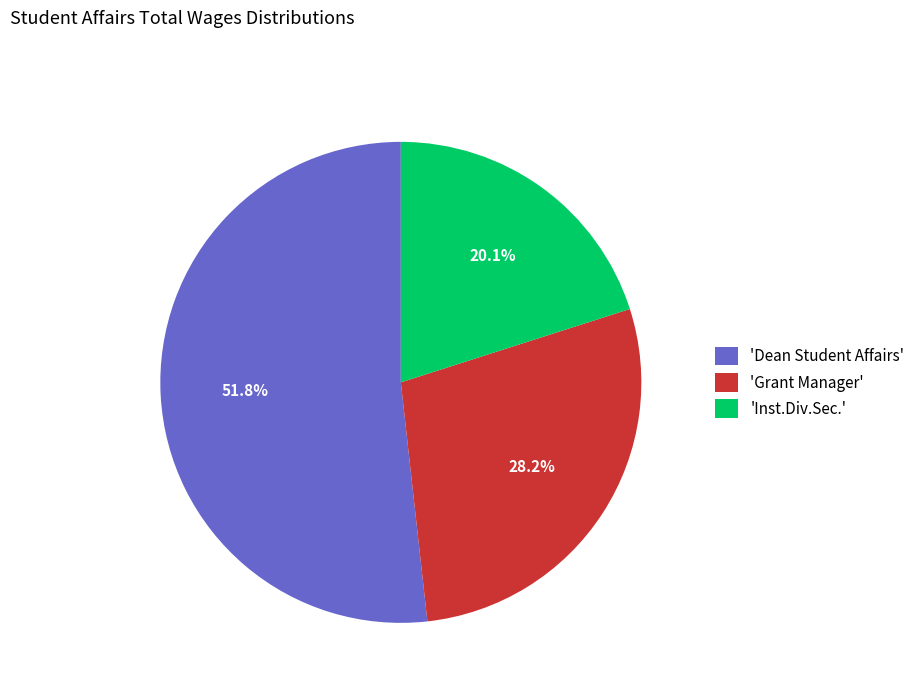

Rank the categories by value from lowest to highest.

'Inst.Div.Sec.', 'Grant Manager', 'Dean Student Affairs'